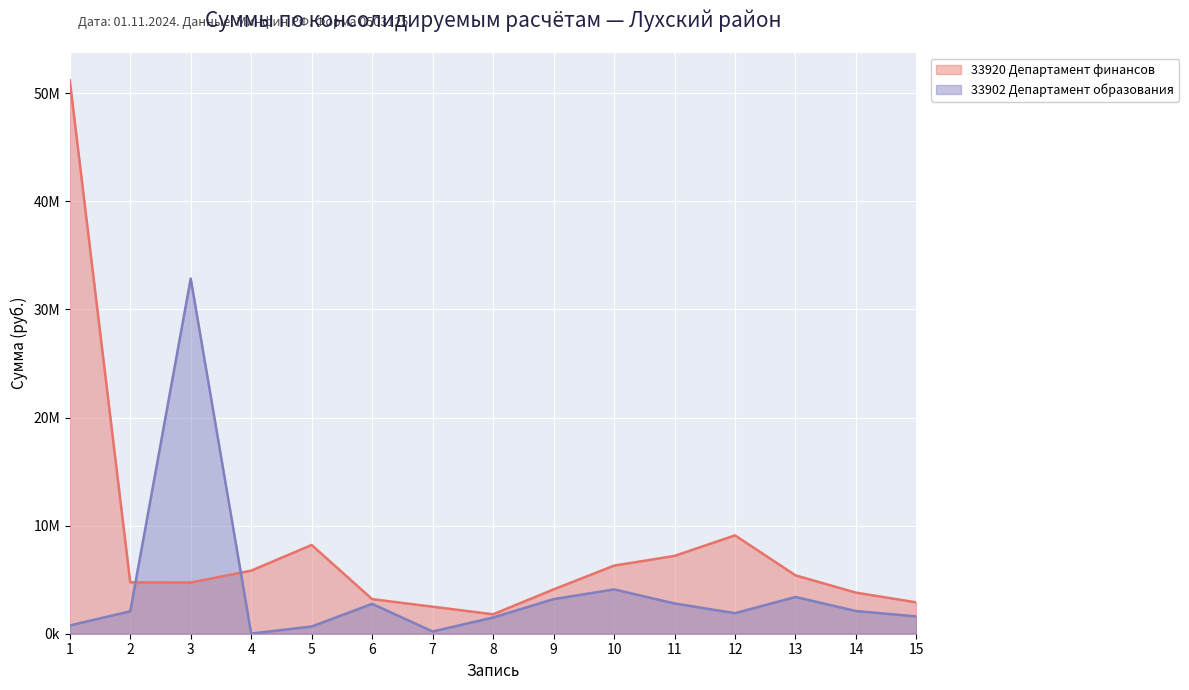

What is the smallest value displayed?

15000.0